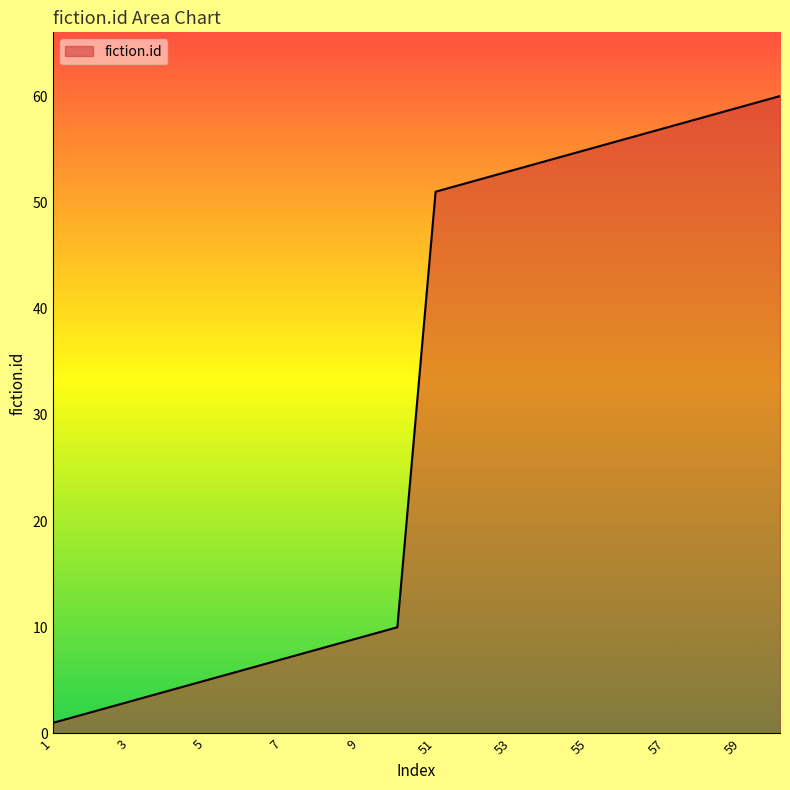

What is the greatest value displayed?

60